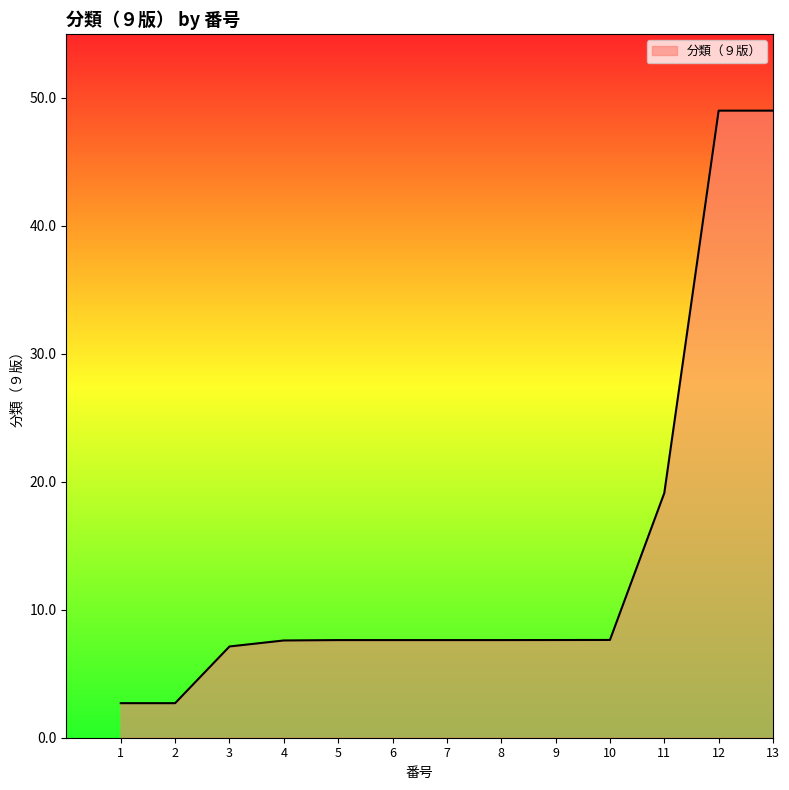

What is the difference between the values at 2 and 10?

4.9